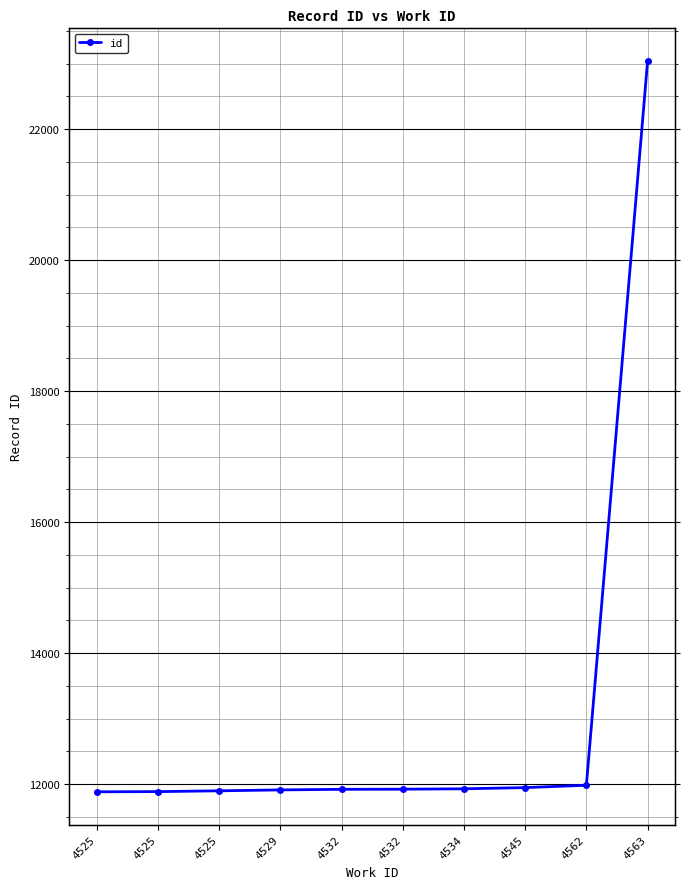

Count the number of values greater than 11924.

4